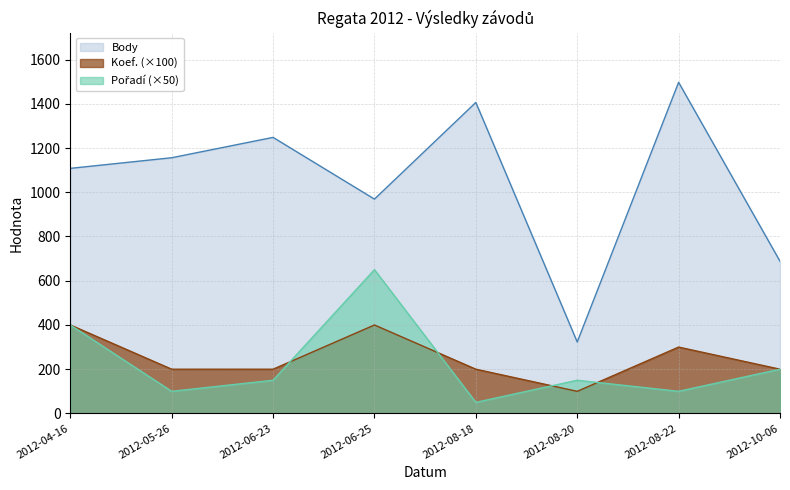

What is the difference between the highest and lowest values at 2012-08-18?

1356